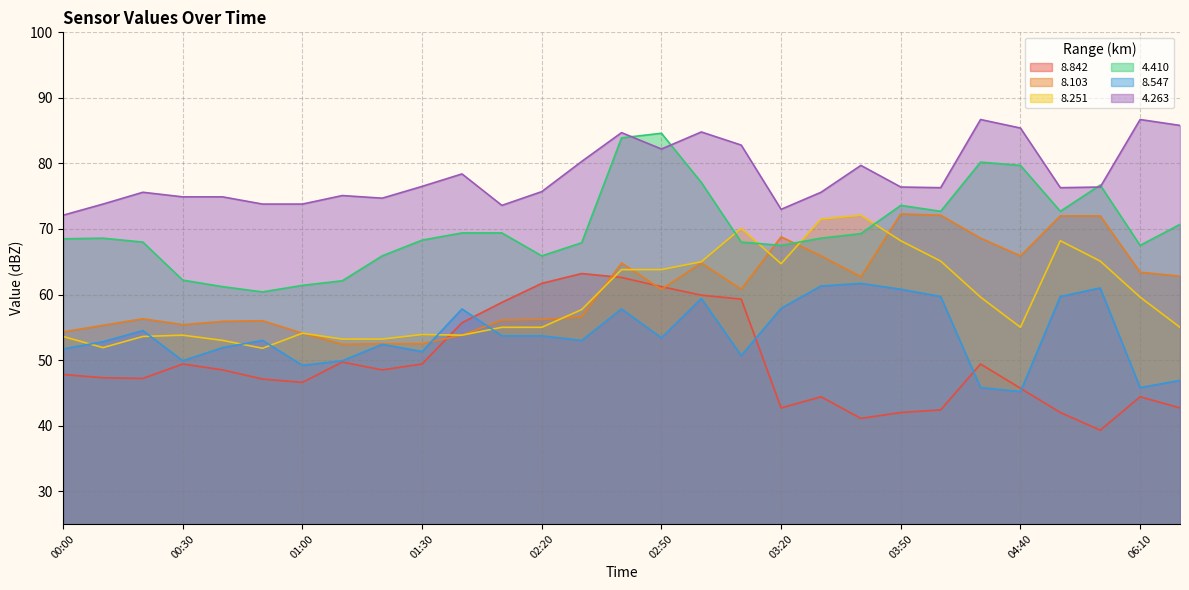

Is the value of   8.547 at 03:30 greater than the value of   4.263 at 01:30?

No